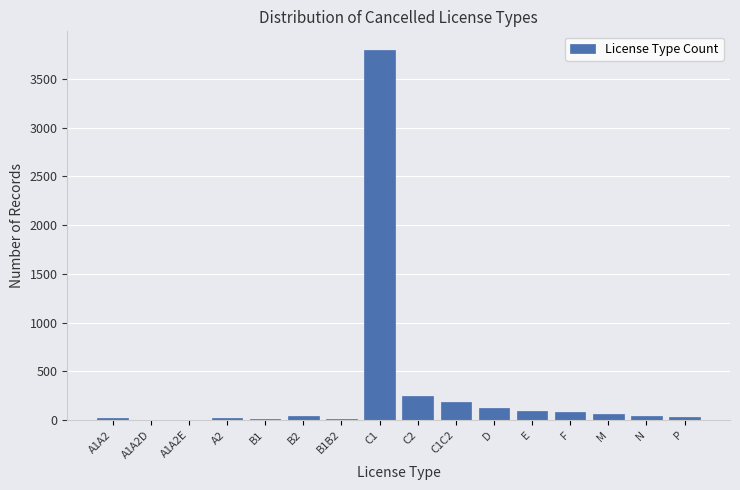

The chart shows a value of 80 at F. True or false?

True